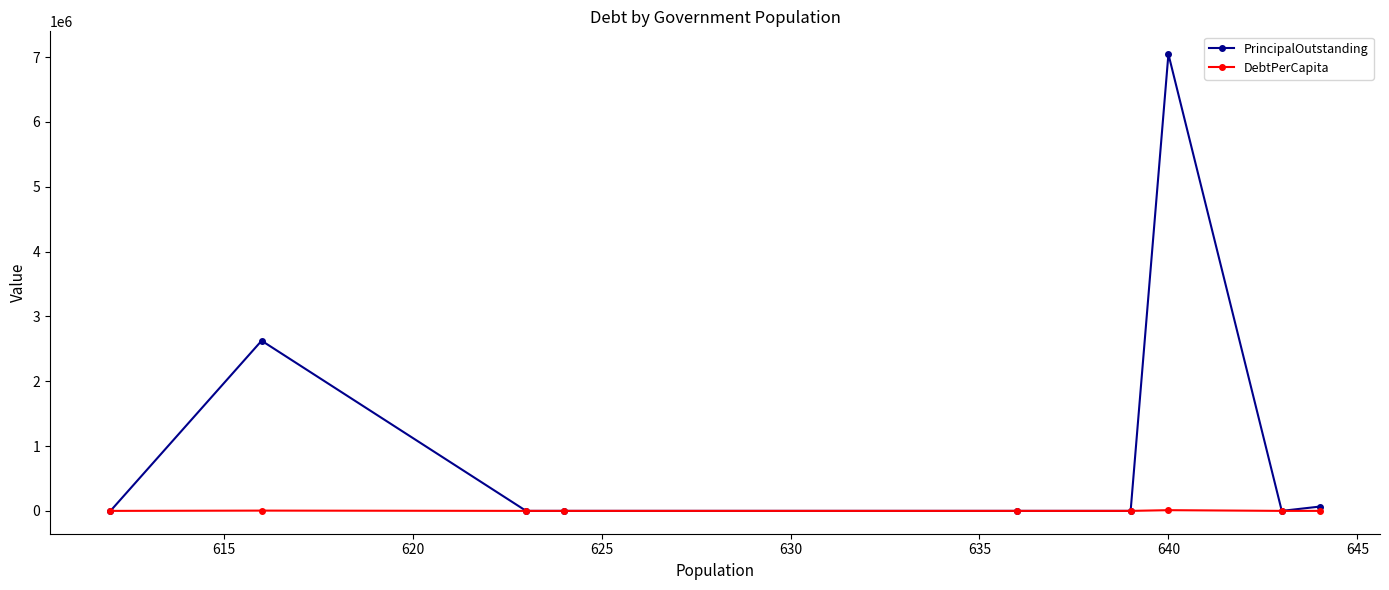

List the series in order of their overall mean, highest first.

PrincipalOutstanding, DebtPerCapita